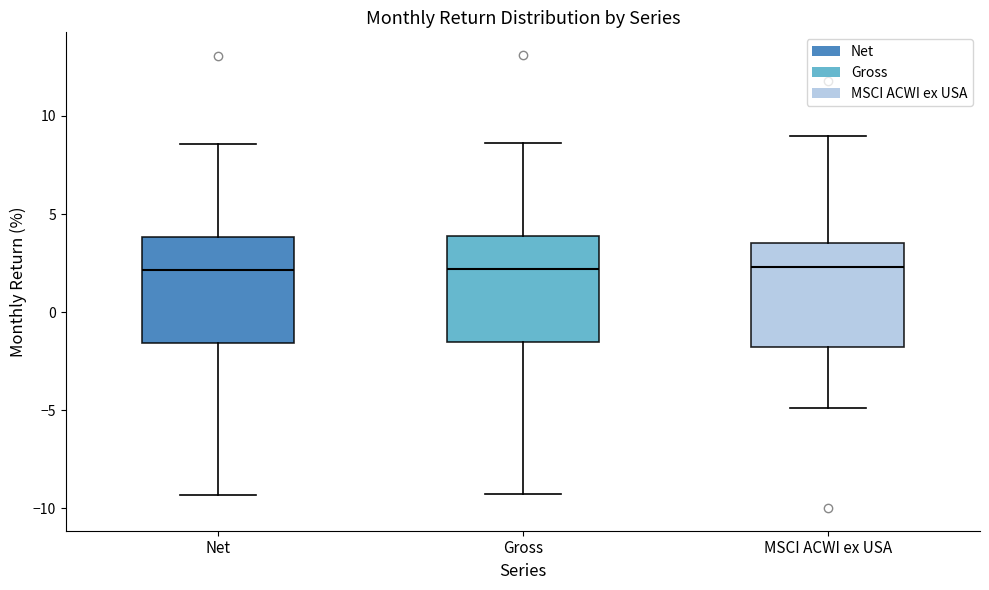

Reading left to right, read every box against the y-axis: the position of its median line, the range the box covers, and the ends of its whiskers. The values are not printed on the chart, so give them approximately, as read against the axis.

Net: median 2.0, box -1.5 to 4.0, whiskers -9.5 to 8.5
Gross: median 2.0, box -1.5 to 4.0, whiskers -9.5 to 8.5
MSCI ACWI ex USA: median 2.5, box -2.0 to 3.5, whiskers -5.0 to 9.0